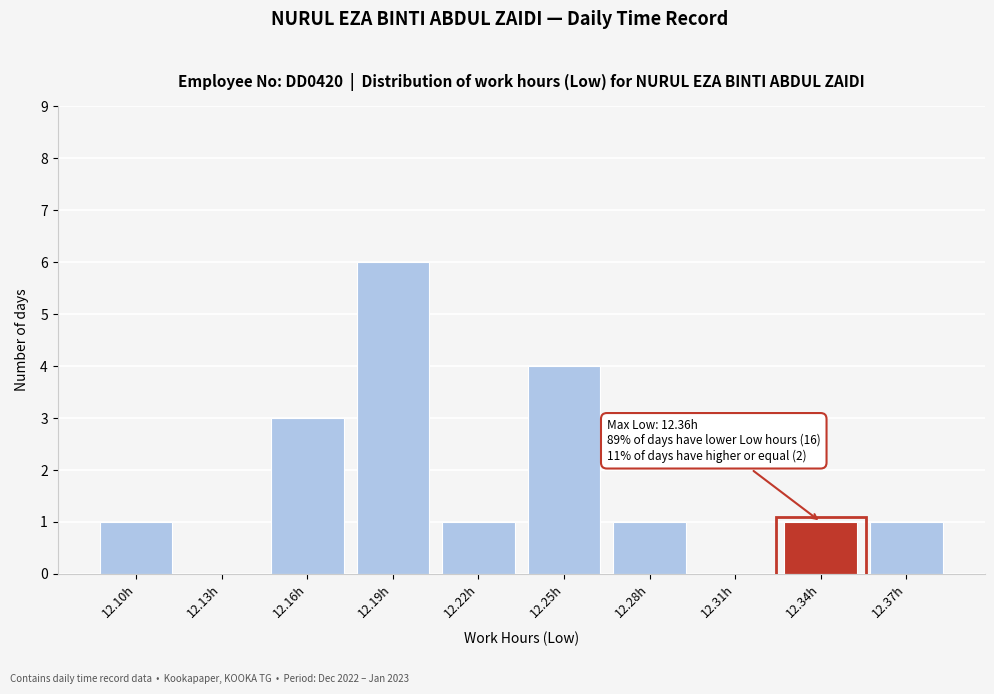

Reading left to right, transcribe all the data shown in this chart.

12.10h=1	12.13h=0	12.16h=3	12.19h=6	12.22h=1	12.25h=4	12.28h=1	12.31h=0	12.34h=1	12.37h=1